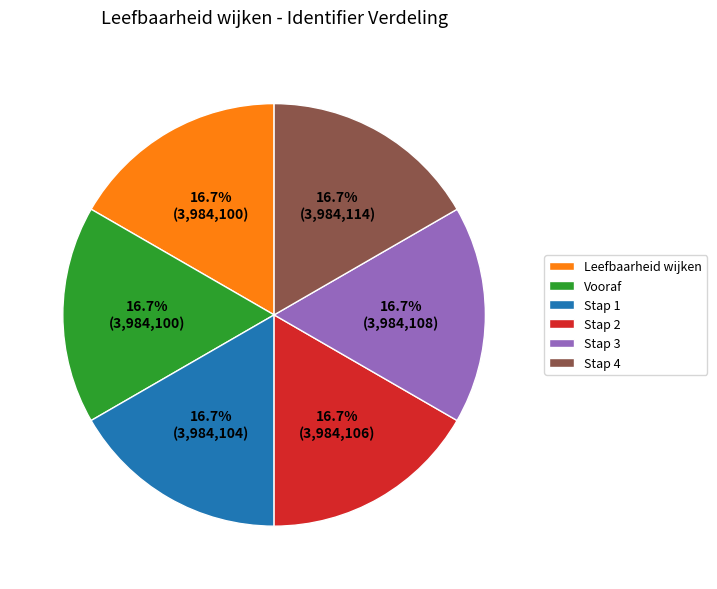

What percentage is the Stap 3 slice, to the nearest percent?

17%